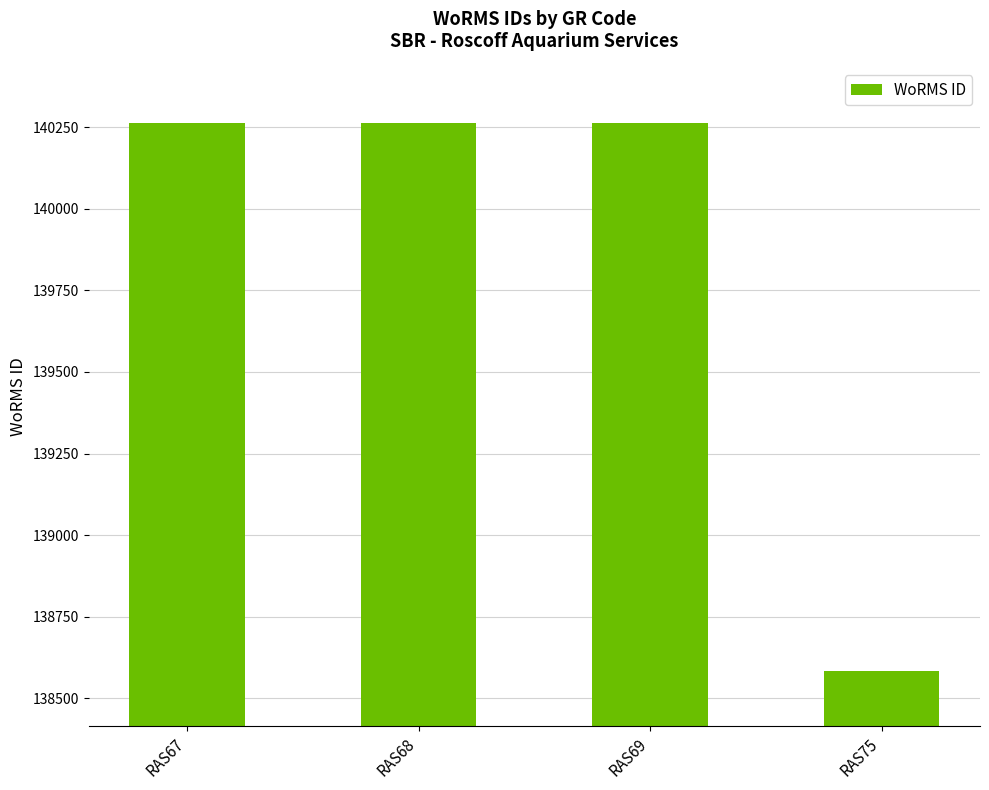

Approximately how many times larger is the value at RAS75 compared to RAS67?

1.0